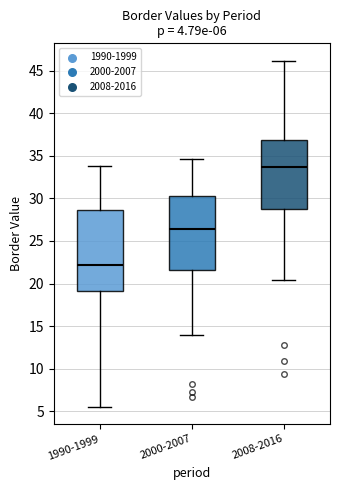

Which box is the tallest, from its lower edge to its upper edge?

1990-1999